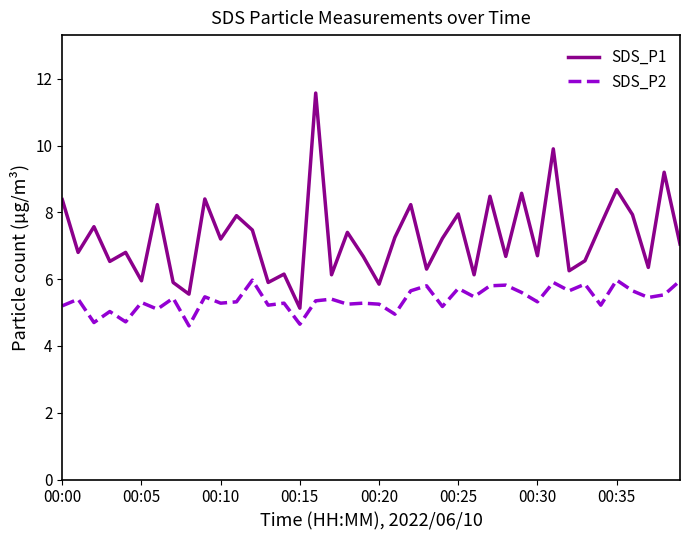

Which series has the largest range (max minus min)?

SDS_P1